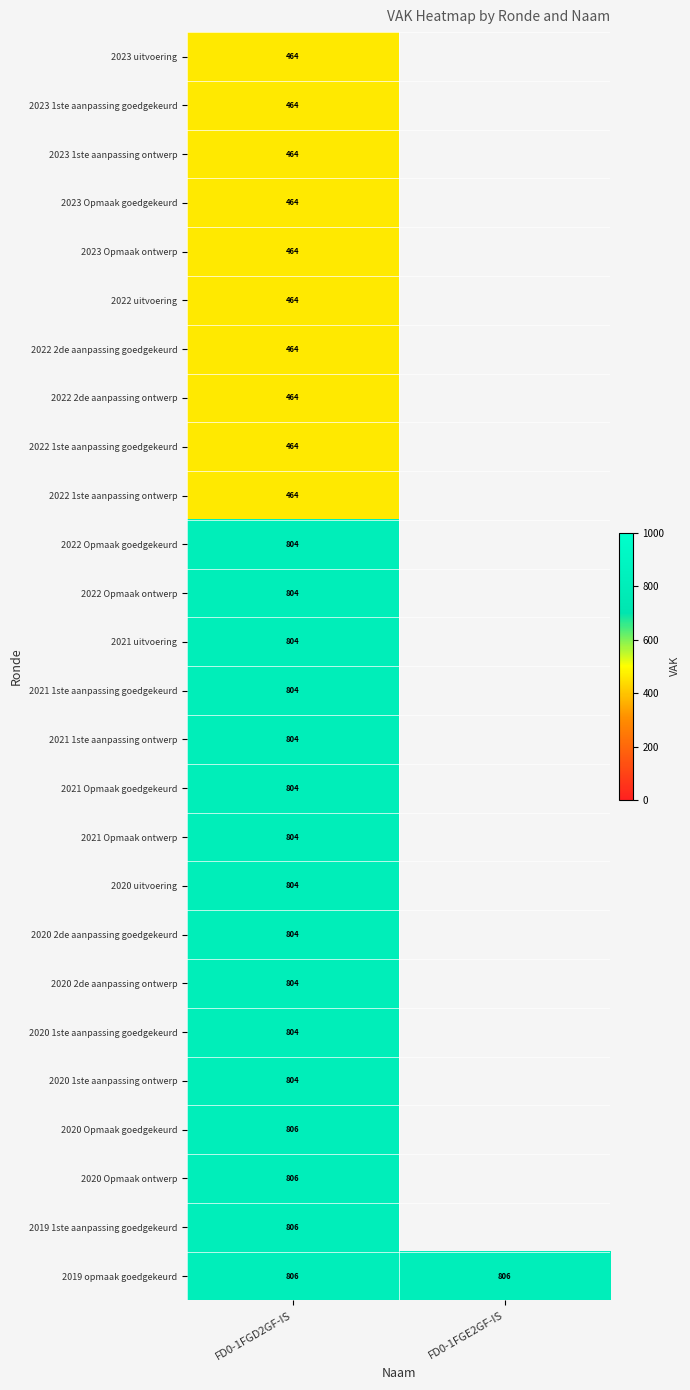

The value of 2021 1ste aanpassing ontwerp at FD0-1FGD2GF-IS is 804. True or false?

True